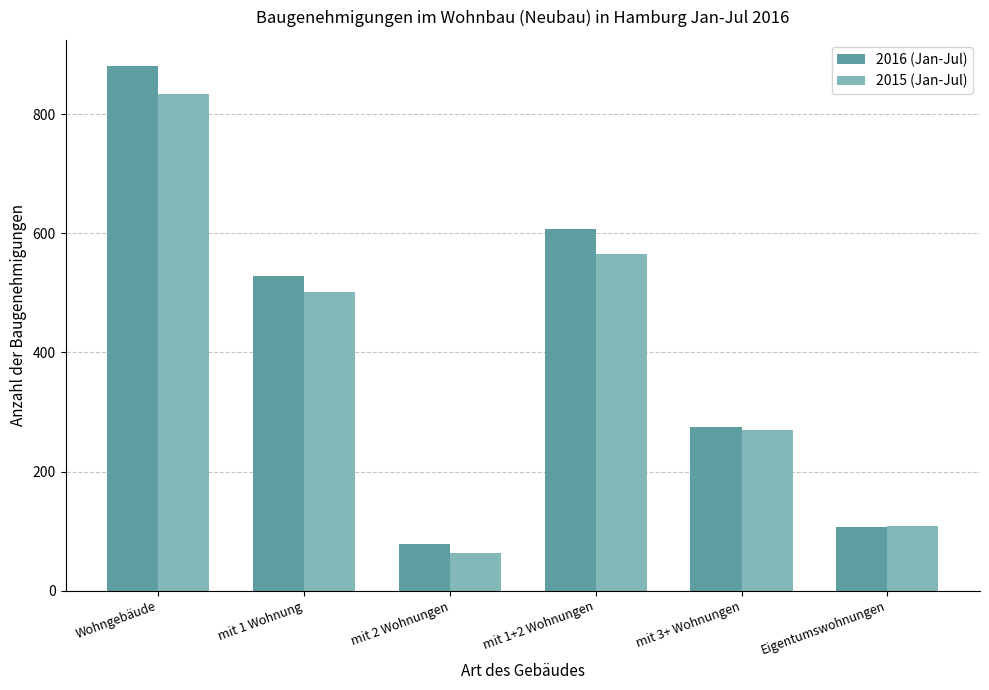

What is the approximate value of 2015 (Jan-Jul) at Wohngebäude?

834